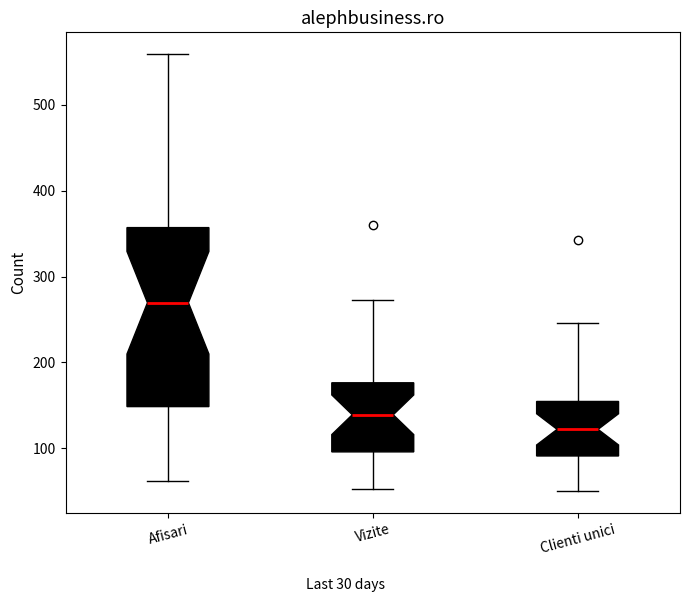

Which box is the tallest, from its lower edge to its upper edge?

Afisari